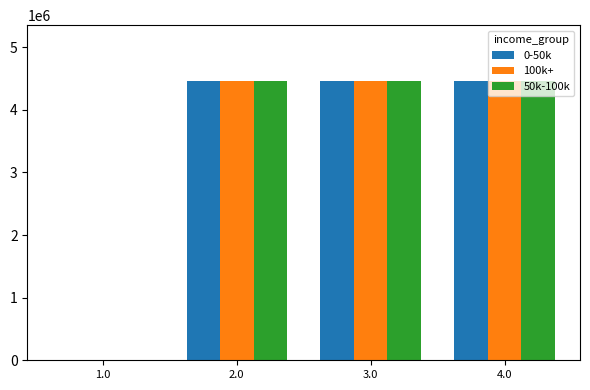

What are all the series names shown in the legend?

0-50k, 100k+, 50k-100k